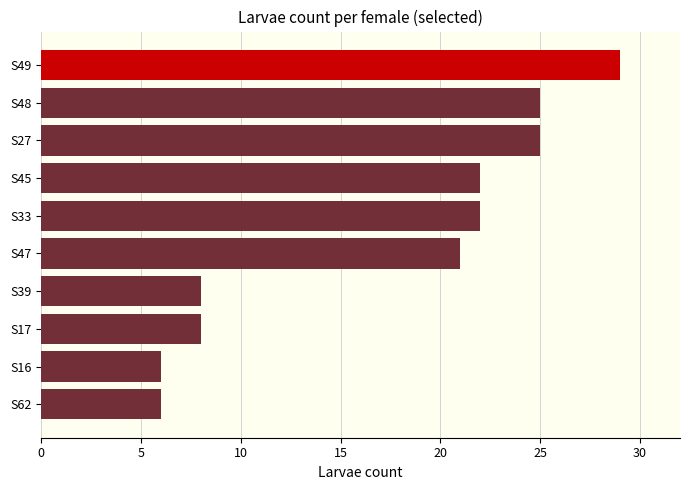

Approximately how many times larger is the value at S48 compared to S47?

1.2